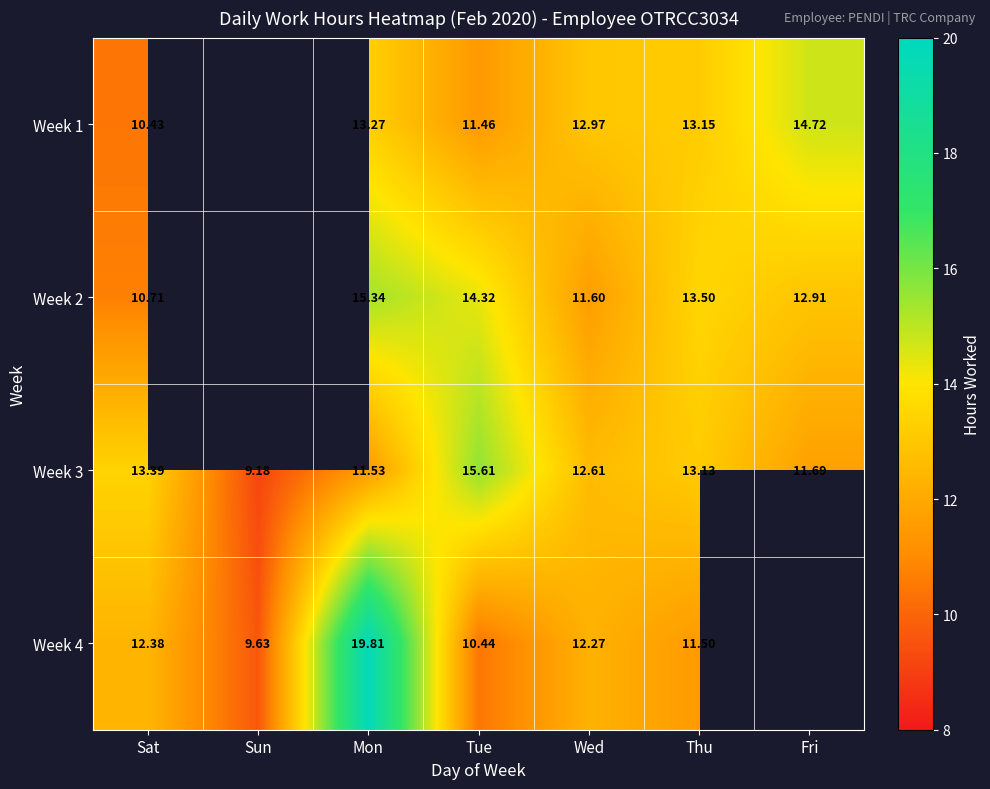

How many data points in Week 3 are less than 12?

3